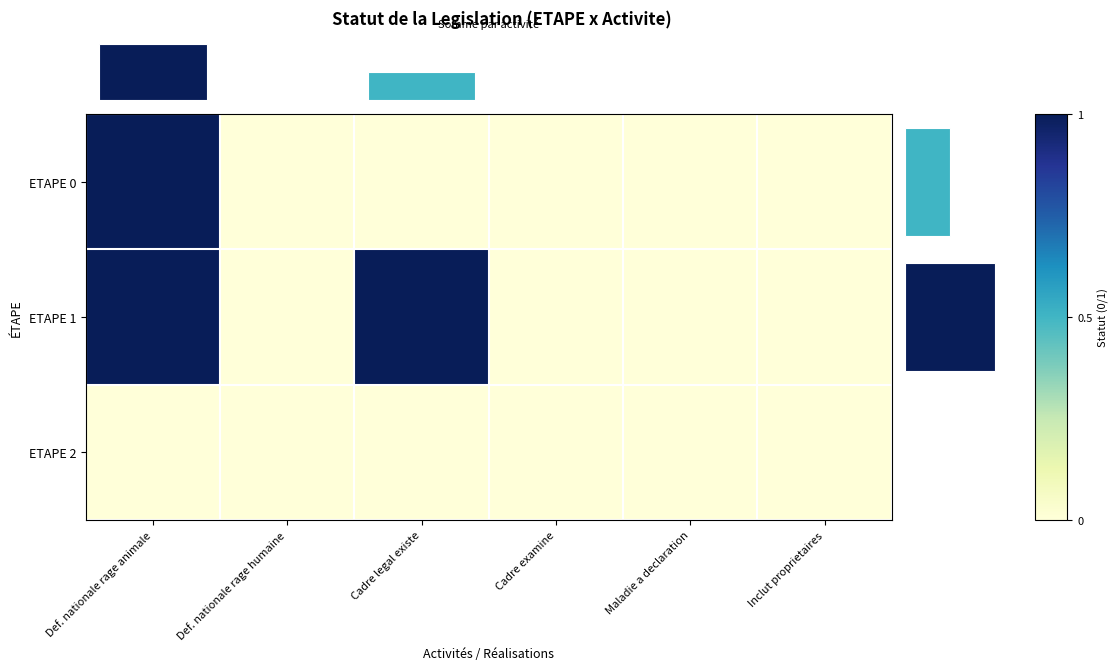

Which series has the widest spread of values?

ETAPE 0